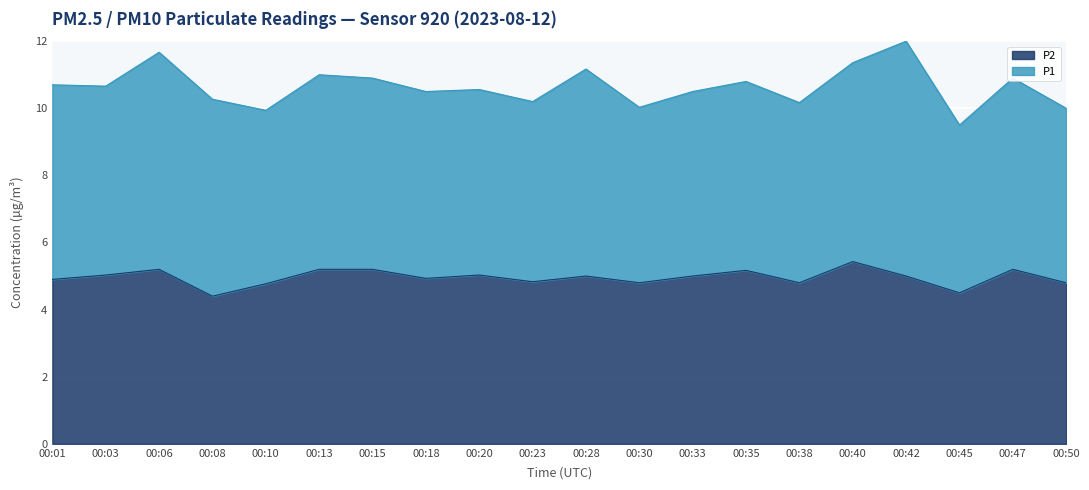

What is the value of the 14th point from the left?

5.2